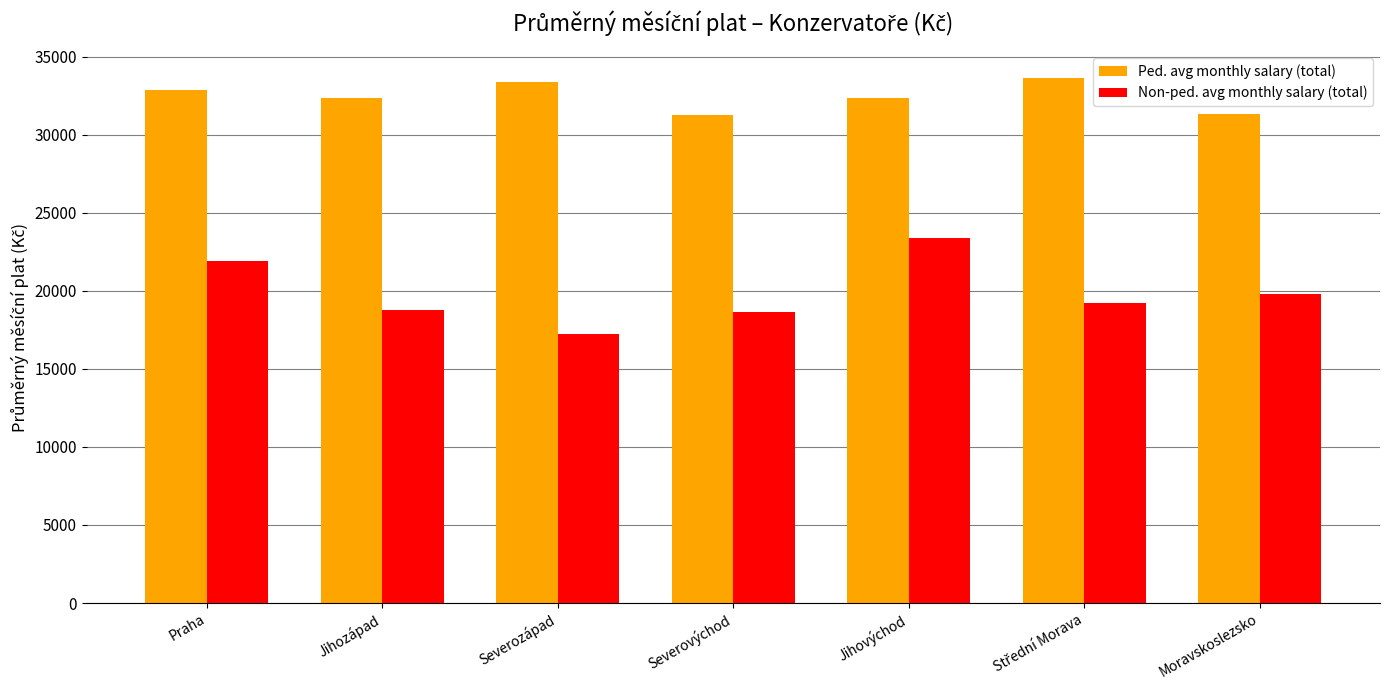

What is the label of the 1st bar from the right?

Moravskoslezsko